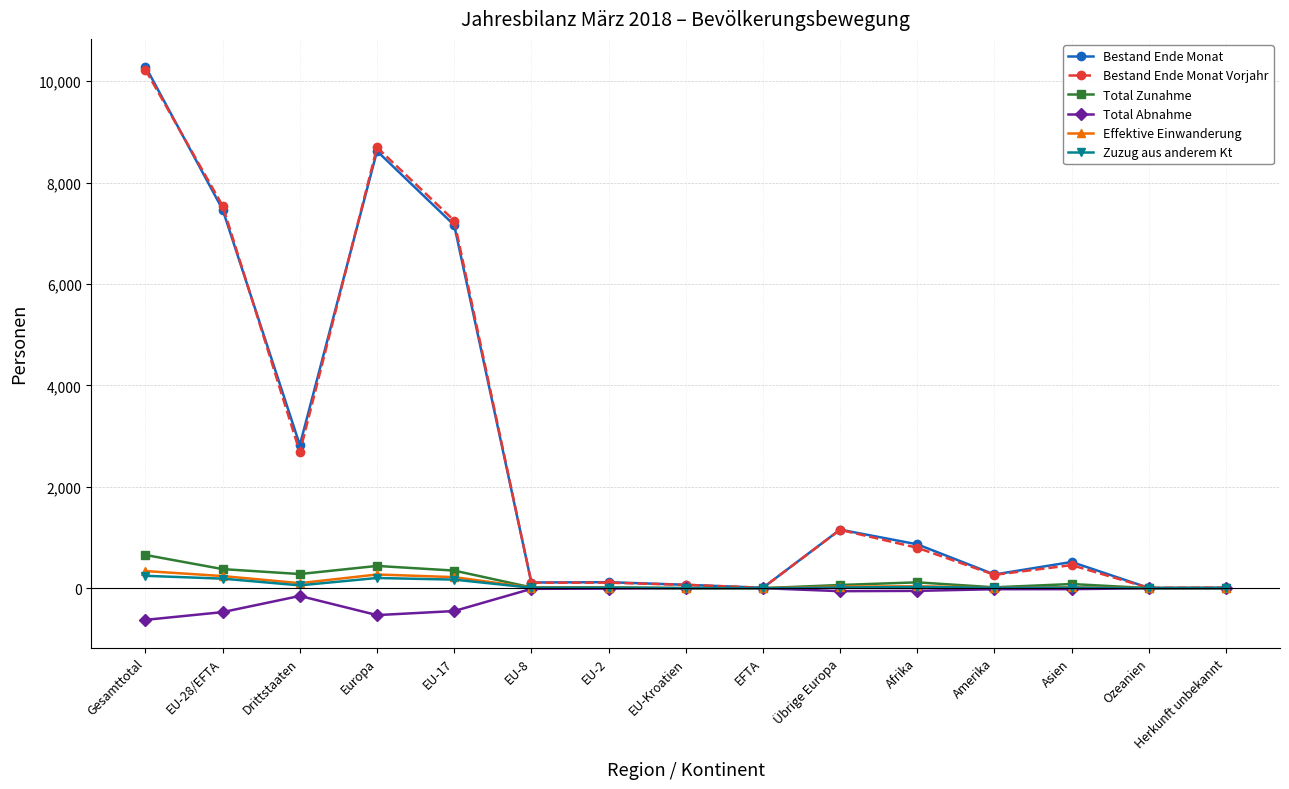

What is the maximum value shown in the chart?

10288